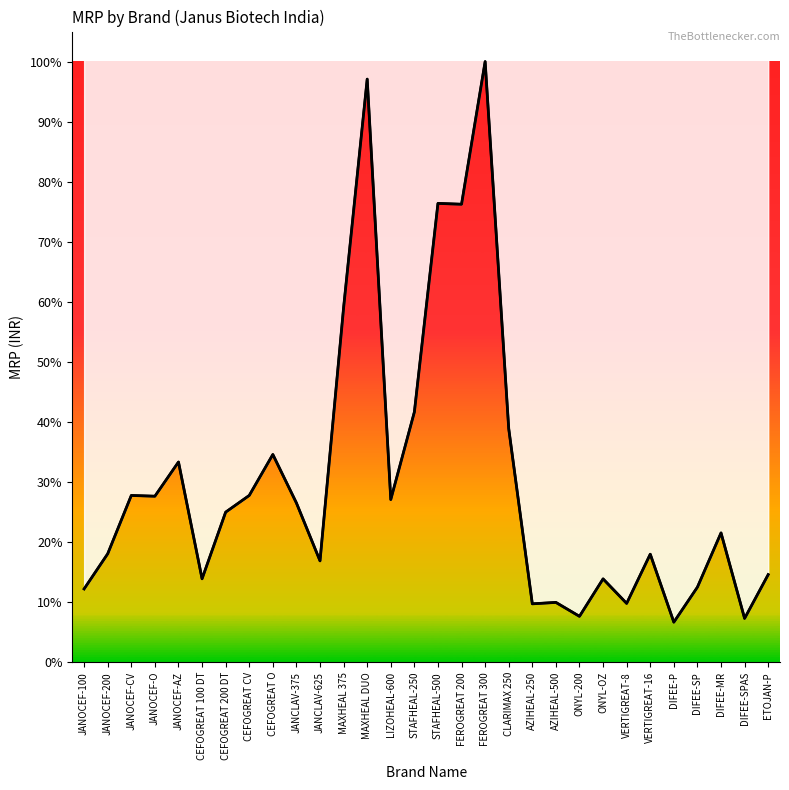

Where is the first local maximum?

JANOCEF-CV